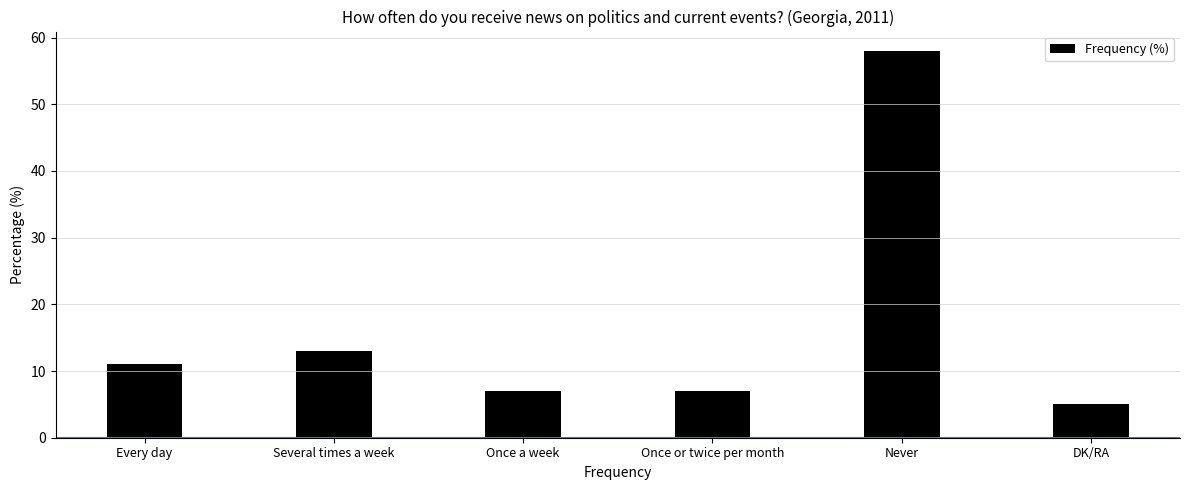

What is the difference between the second highest and minimum values?

8